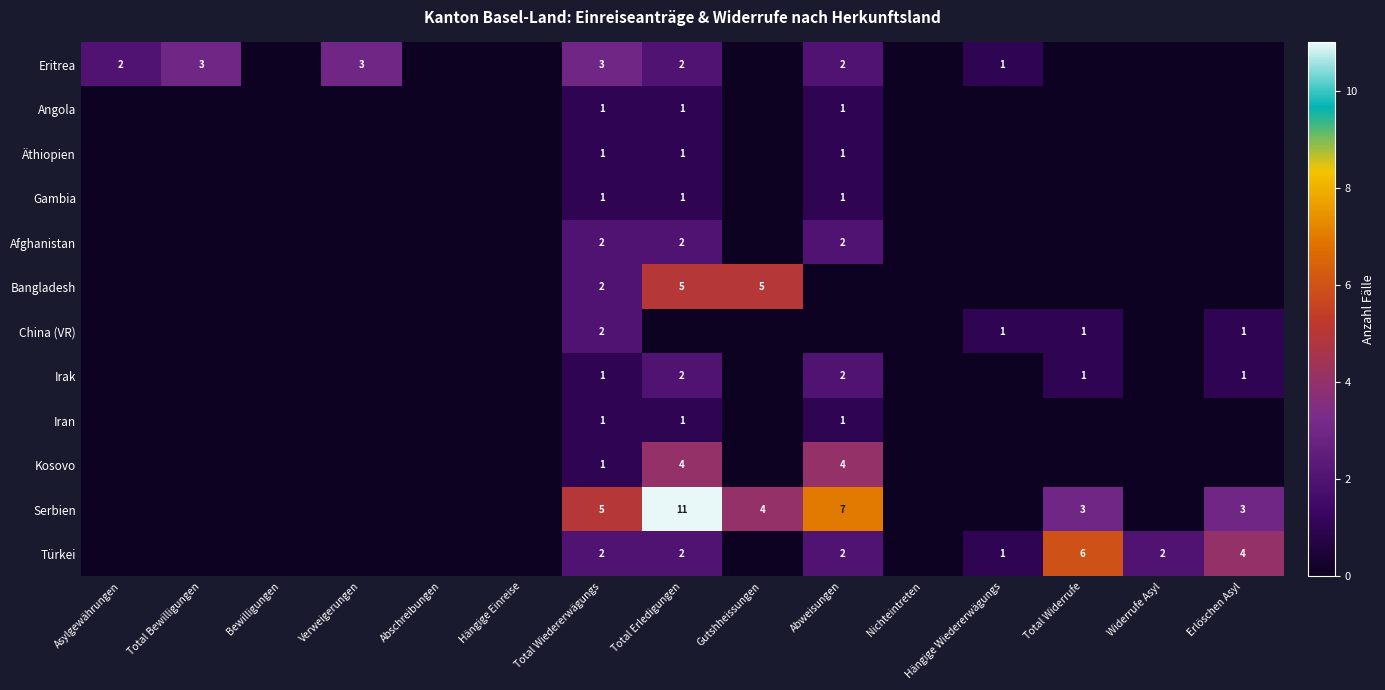

The value of Eritrea at Total Wiedererwägungs is 5. True or false?

False